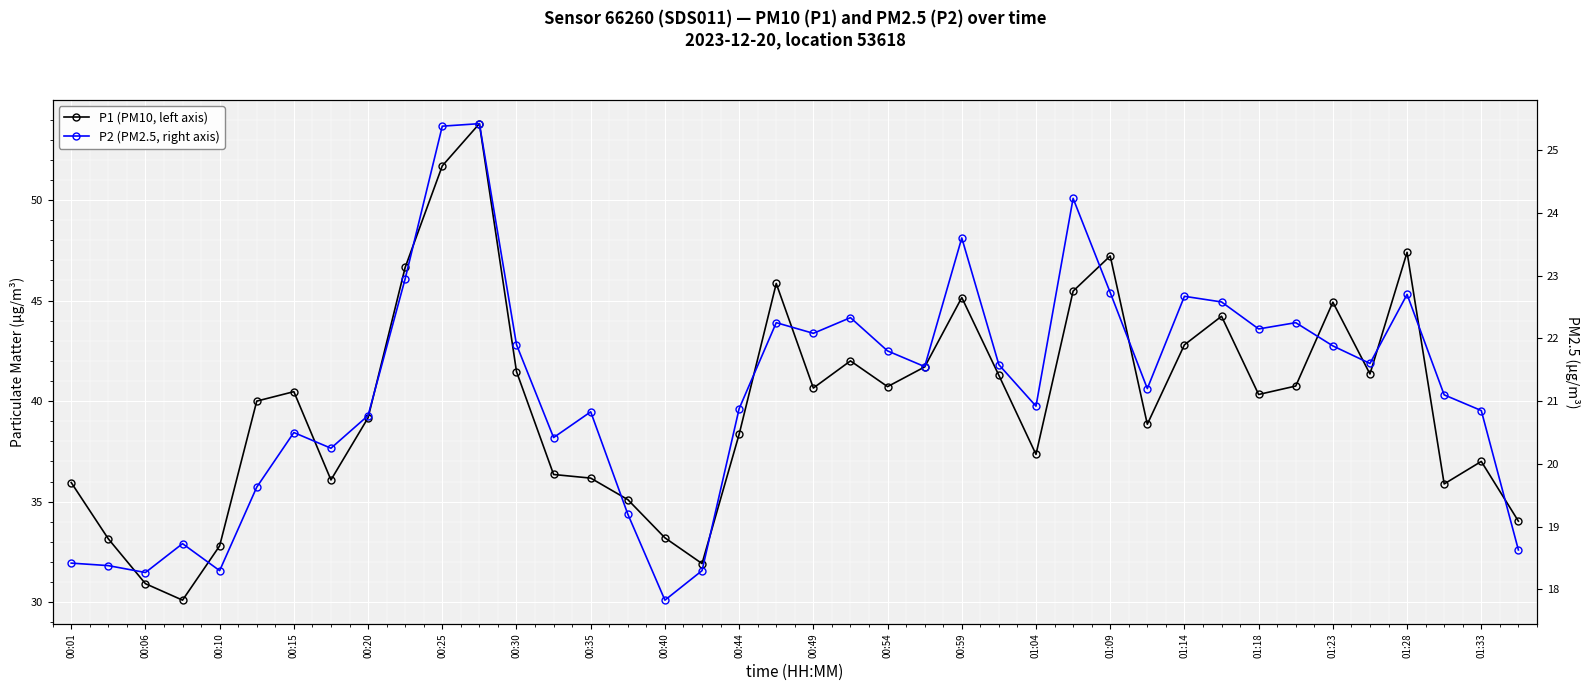

How many data points does each series have?

40